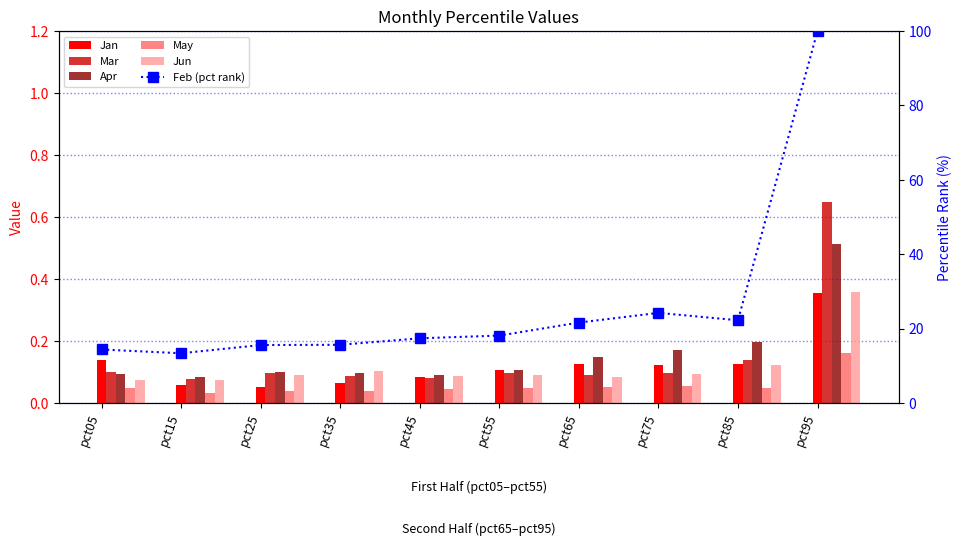

Which series changed the most between pct15 and pct45?

Feb (pct rank)